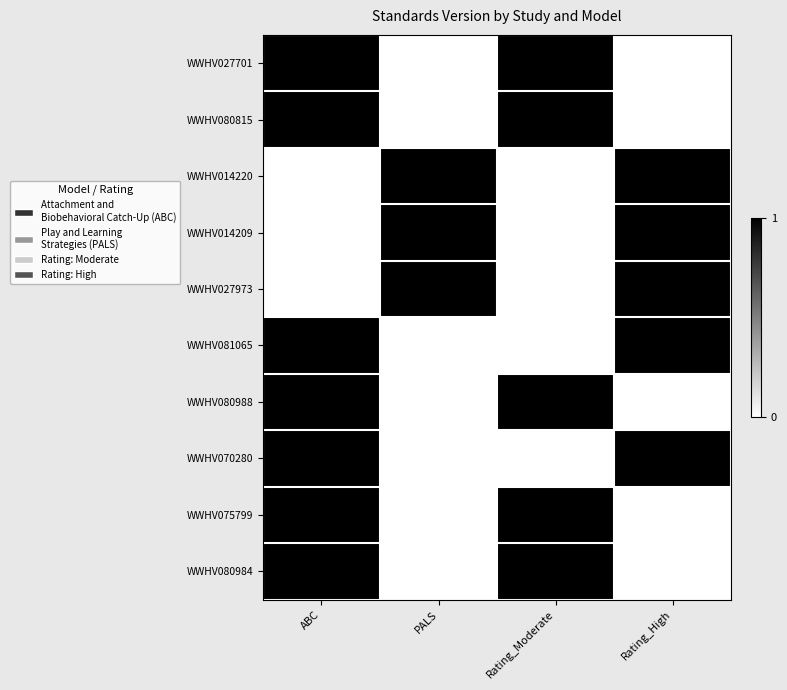

Reading left to right, list all the values displayed in this chart.

WWHV027701: ABC=1	PALS=0	Rating_Moderate=1	Rating_High=0
WWHV080815: ABC=1	PALS=0	Rating_Moderate=1	Rating_High=0
WWHV014220: ABC=0	PALS=1	Rating_Moderate=0	Rating_High=1
WWHV014209: ABC=0	PALS=1	Rating_Moderate=0	Rating_High=1
WWHV027973: ABC=0	PALS=1	Rating_Moderate=0	Rating_High=1
WWHV081065: ABC=1	PALS=0	Rating_Moderate=0	Rating_High=1
WWHV080988: ABC=1	PALS=0	Rating_Moderate=1	Rating_High=0
WWHV070280: ABC=1	PALS=0	Rating_Moderate=0	Rating_High=1
WWHV075799: ABC=1	PALS=0	Rating_Moderate=1	Rating_High=0
WWHV080984: ABC=1	PALS=0	Rating_Moderate=1	Rating_High=0